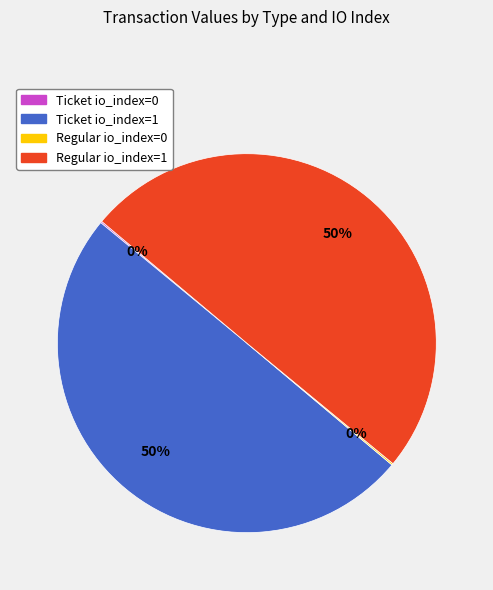

True or false: Regular io_index=1 accounts for 50% of the total.

True